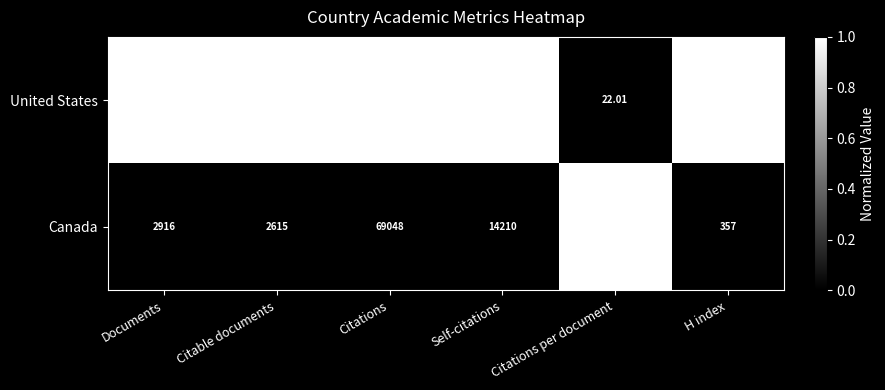

At which category is the sum across all series the highest?

Citations